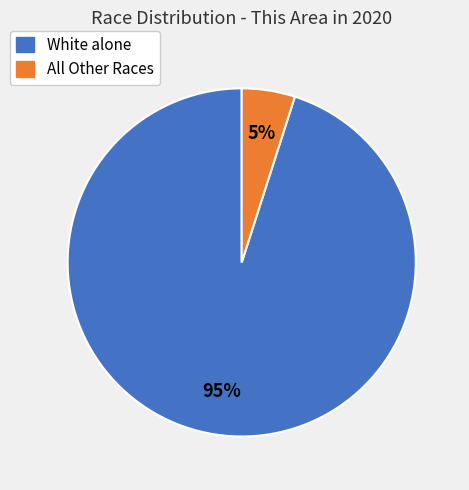

To the nearest percent, what is the average slice percentage?

50%